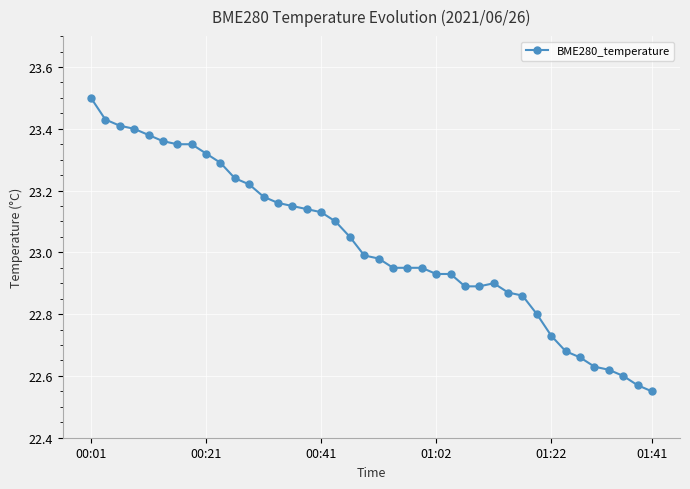

What is the difference between the second highest and minimum values?

0.9